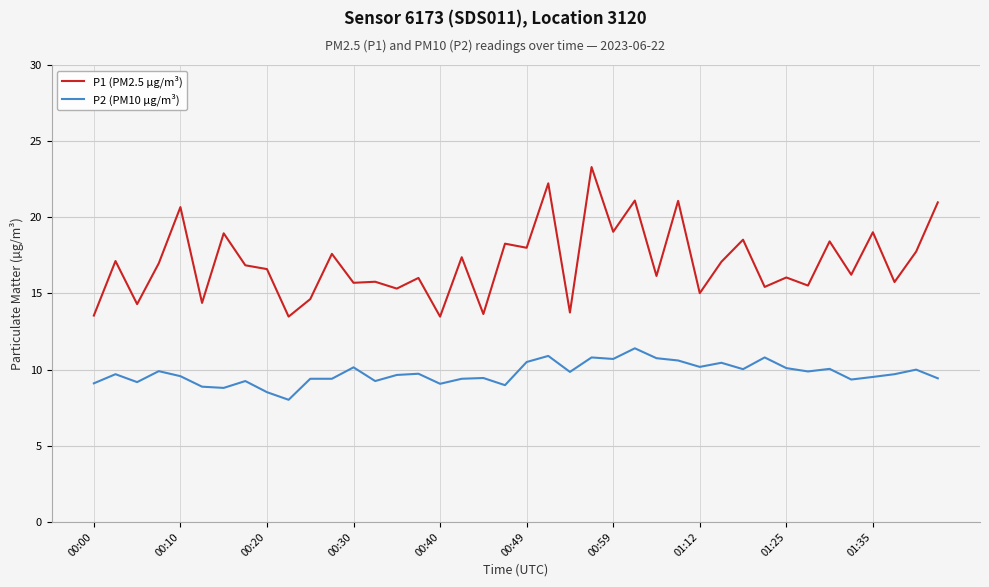

Rank the series by their maximum value, from lowest to highest.

P2 (PM10 µg/m³), P1 (PM2.5 µg/m³)